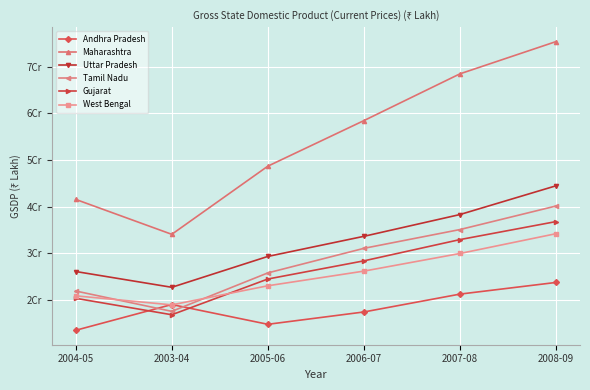

True or false: Andhra Pradesh and Uttar Pradesh cross at least once.

False